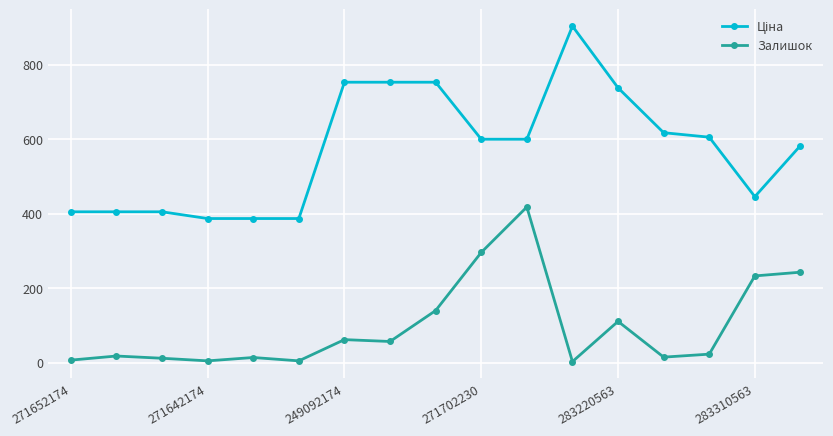

At how many categories does at least one series exceed 221?

17